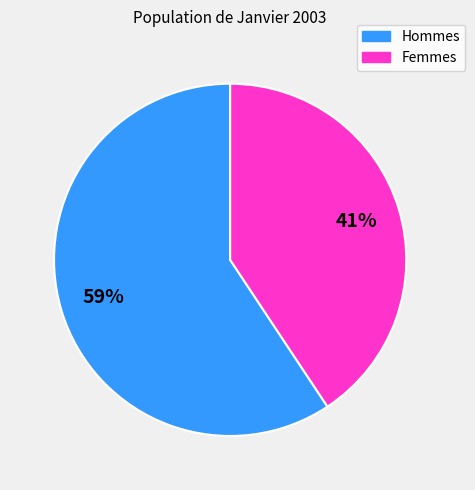

To the nearest percent, what is the average slice percentage?

50%